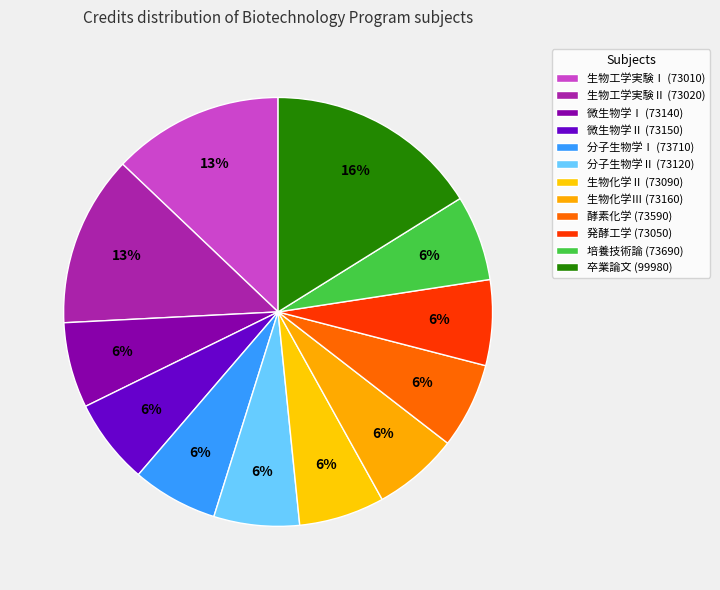

Combined, what portion of the pie is 微生物学Ⅰ (73140) and 培養技術論 (73690)?

12.9%